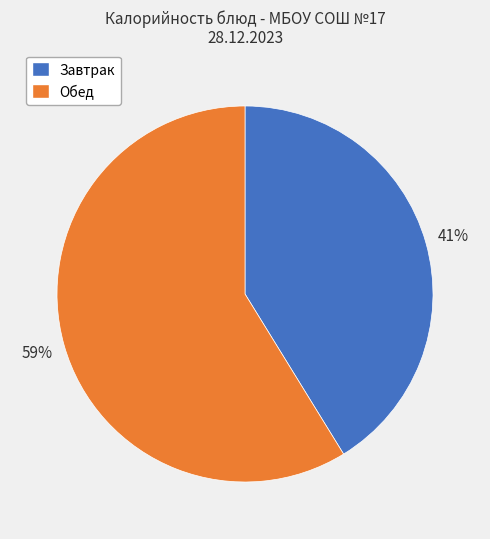

To the nearest percent, what is the average slice percentage?

50%